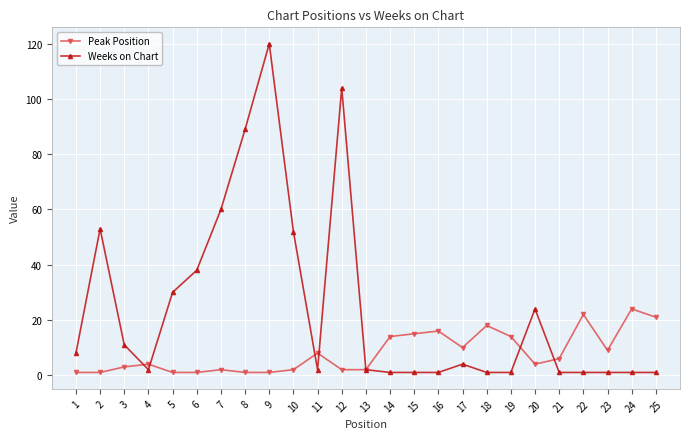

Reading right to left, list all the values displayed in this chart.

Peak Position: 21	24	9	22	6	4	14	18	10	16	15	14	2	2	8	2	1	1	2	1	1	4	3	1	1
Weeks on Chart: 1	1	1	1	1	24	1	1	4	1	1	1	2	104	2	52	120	89	60	38	30	2	11	53	8